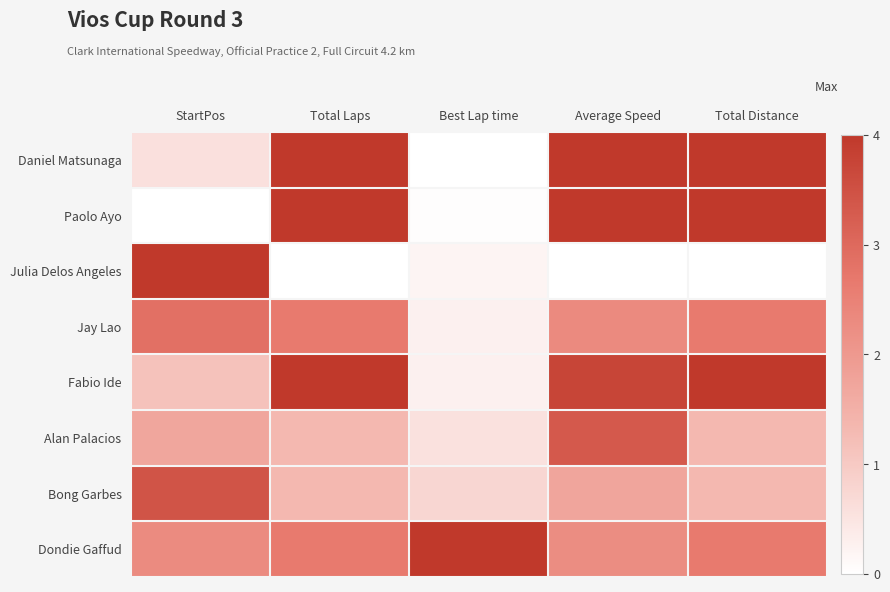

Reading left to right, extract all data points from this chart.

Daniel Matsunaga: StartPos=0.1	Total Laps=1.0	Best Lap time=0.0	Average Speed=1.0	Total Distance=1.0
Paolo Ayo: StartPos=0.0	Total Laps=1.0	Best Lap time=0.0	Average Speed=1.0	Total Distance=1.0
Julia Delos Angeles: StartPos=1.0	Total Laps=0.0	Best Lap time=0.0	Average Speed=0.0	Total Distance=0.0
Jay Lao: StartPos=0.7	Total Laps=0.7	Best Lap time=0.1	Average Speed=0.6	Total Distance=0.7
Fabio Ide: StartPos=0.3	Total Laps=1.0	Best Lap time=0.1	Average Speed=0.9	Total Distance=1.0
Alan Palacios: StartPos=0.4	Total Laps=0.3	Best Lap time=0.1	Average Speed=0.8	Total Distance=0.3
Bong Garbes: StartPos=0.9	Total Laps=0.3	Best Lap time=0.2	Average Speed=0.4	Total Distance=0.3
Dondie Gaffud: StartPos=0.6	Total Laps=0.7	Best Lap time=1.0	Average Speed=0.6	Total Distance=0.7